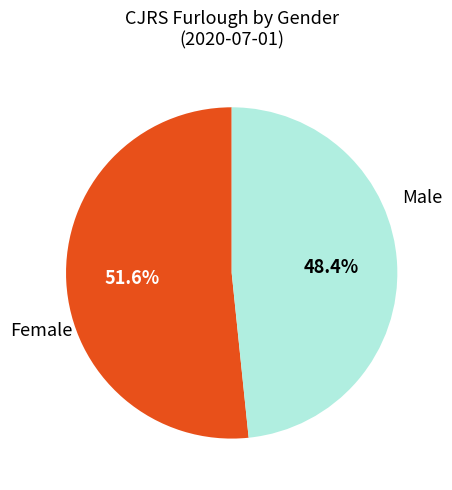

Combined, do Female and Male account for over 50%?

Yes